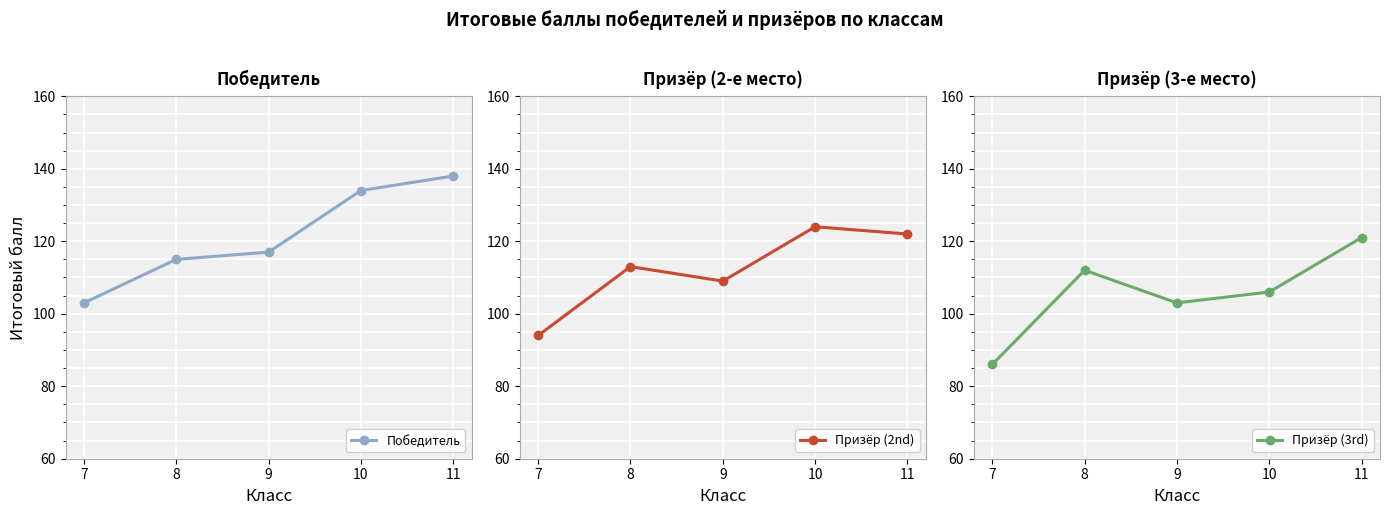

True or false: Победитель and Призёр (2nd) cross at least once.

False